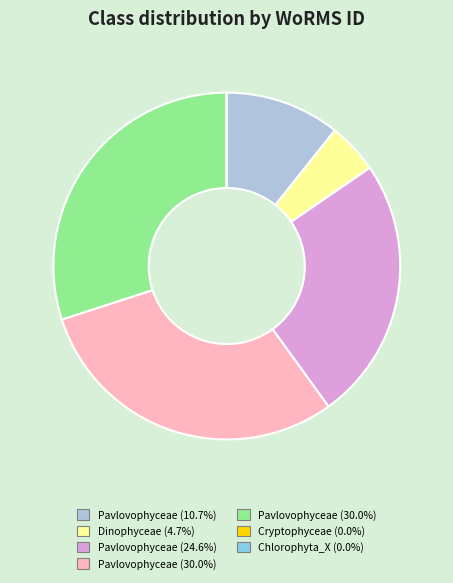

Is there any slice that represents more than half of the pie?

No